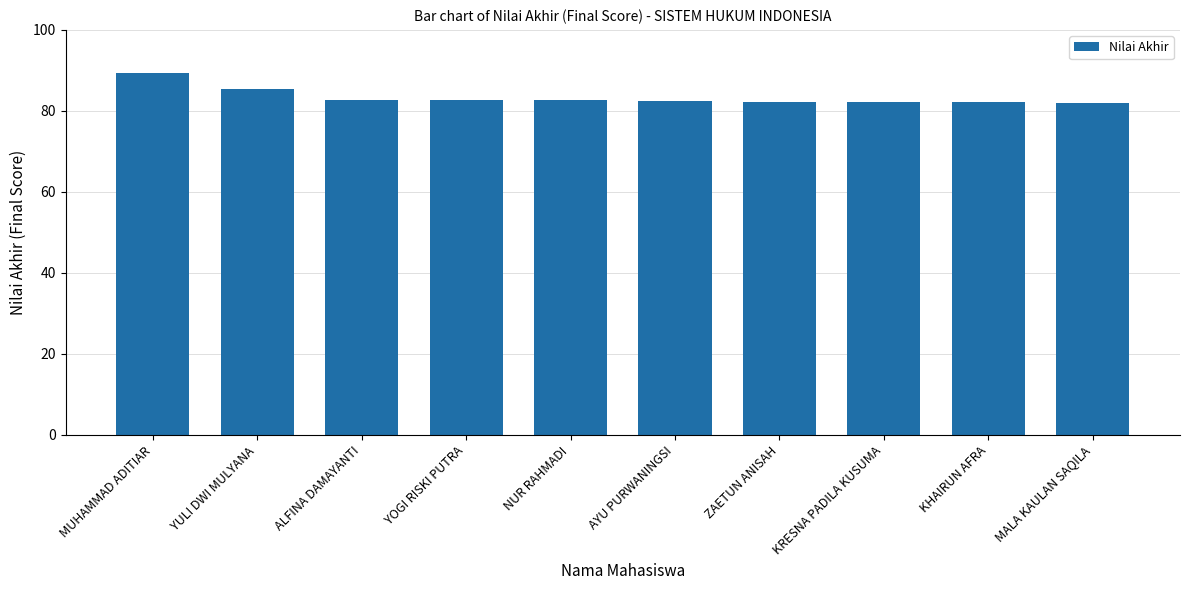

Count the number of categories in the chart.

10